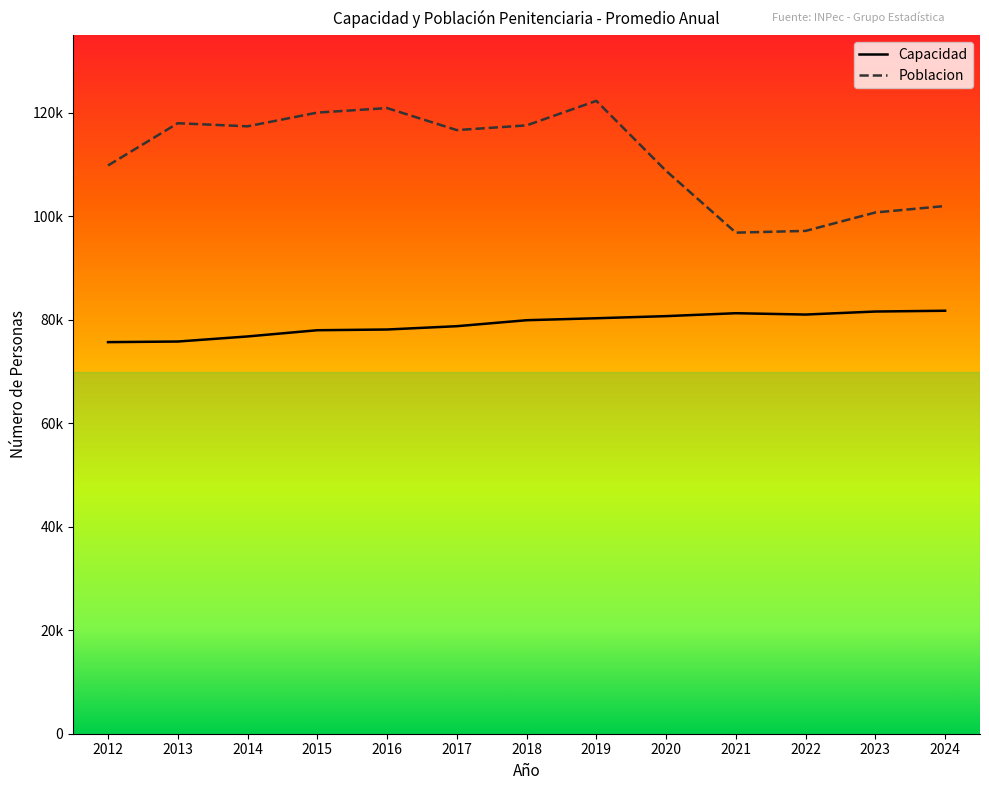

What is the difference between the second highest and minimum values in the Capacidad series?

5914.8